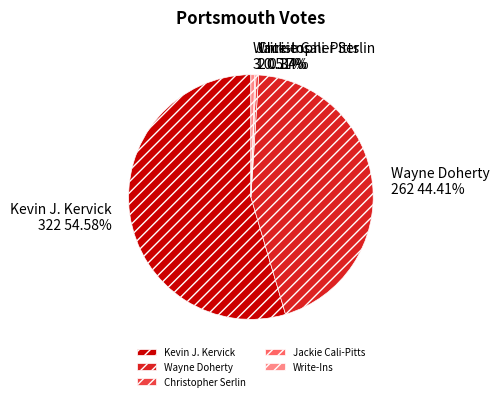

To the nearest percent, what portion does Kevin J. Kervick represent?

55%